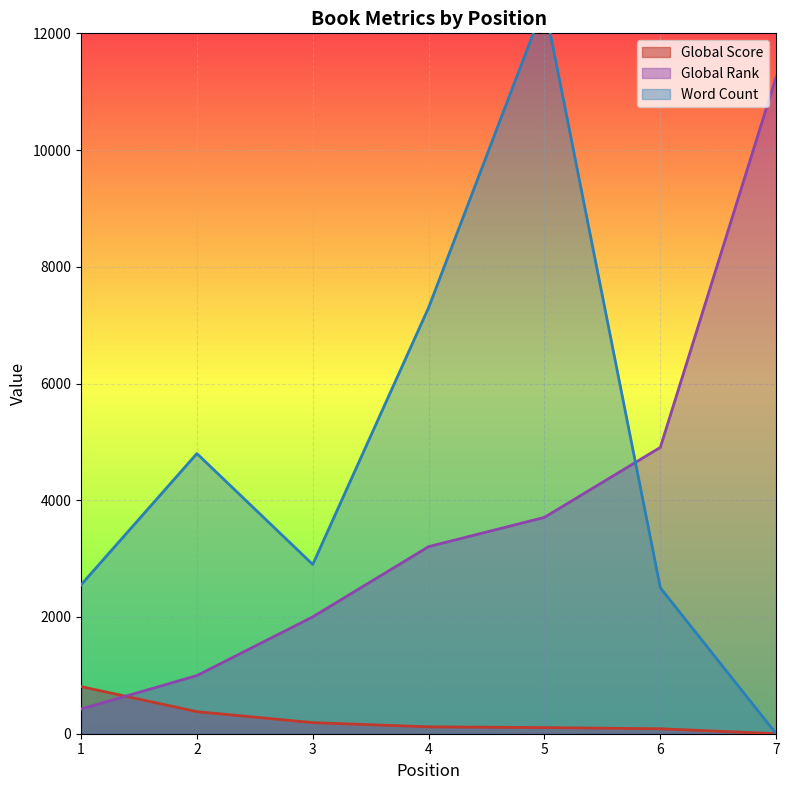

What is the value of the Global Score point at the 2nd from the left?

378